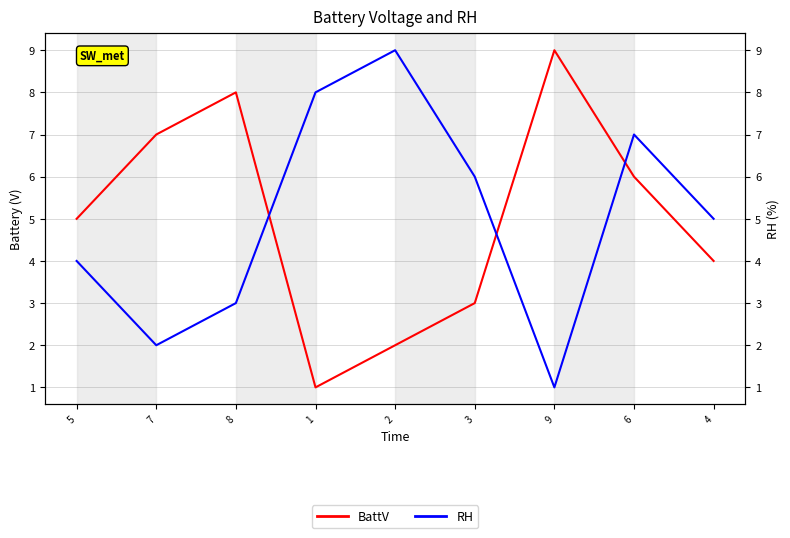

After their last crossing, which series has the higher values: BattV or RH?

RH